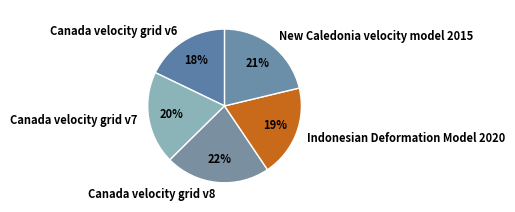

The Canada velocity grid v8 slice represents 22% of the pie. True or false?

True